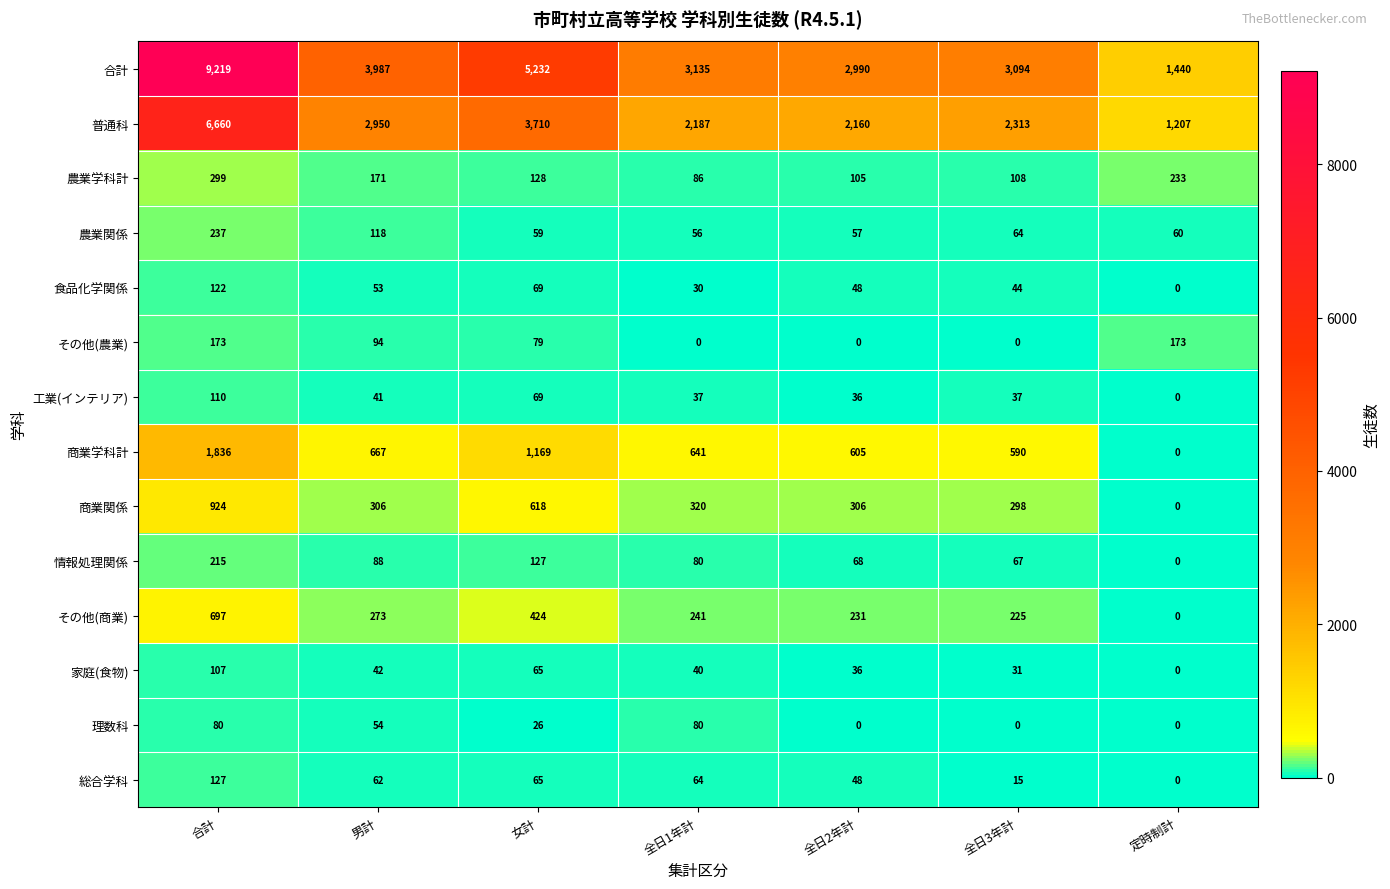

At which category does the chart reach its peak across all series?

合計